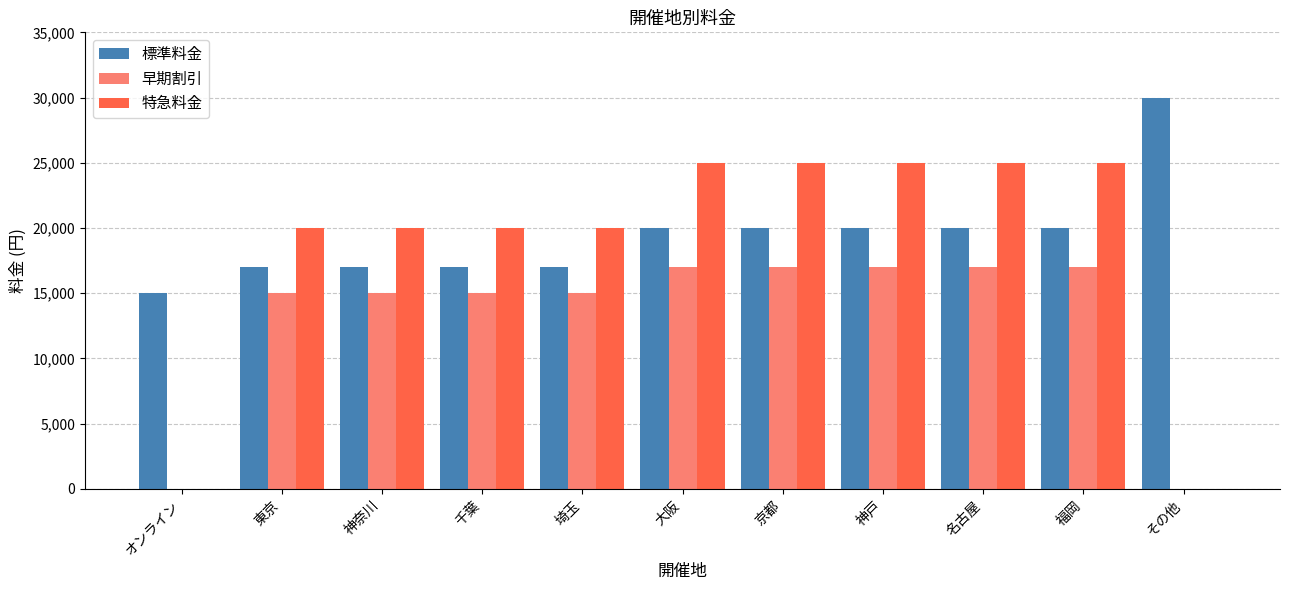

What is the sum of the 特急料金 values at その他 and 埼玉?

20000